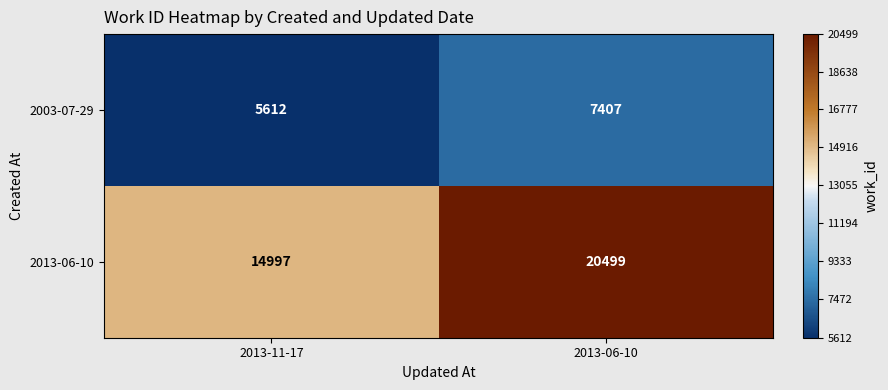

Reading left to right, transcribe all the data shown in this chart.

2003-07-29: 2013-11-17=5612	2013-06-10=7407
2013-06-10: 2013-11-17=14997	2013-06-10=20499